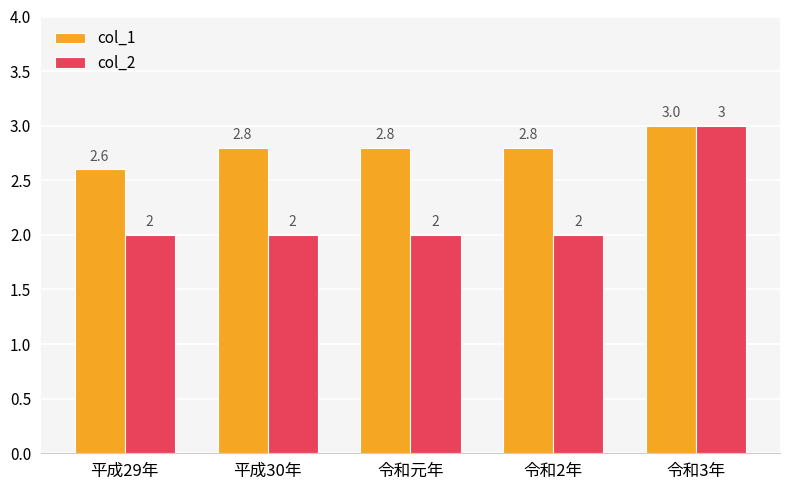

How many bars are there in each group?

2